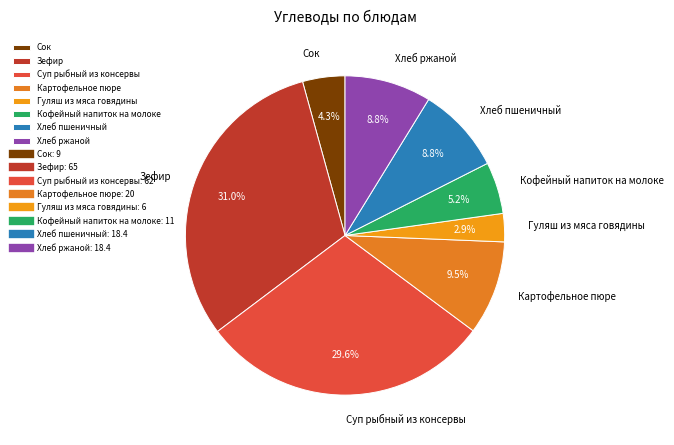

To the nearest percent, what is the combined percentage of Суп рыбный из консервы and Картофельное пюре?

39%